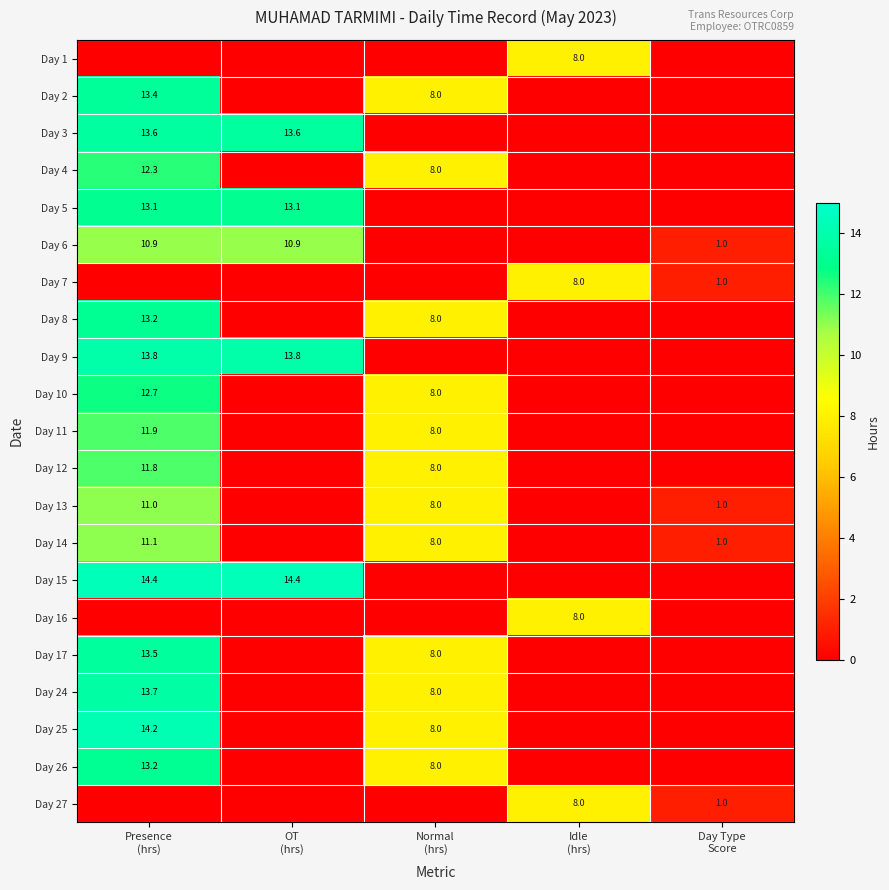

Count the number of categories in the chart.

5